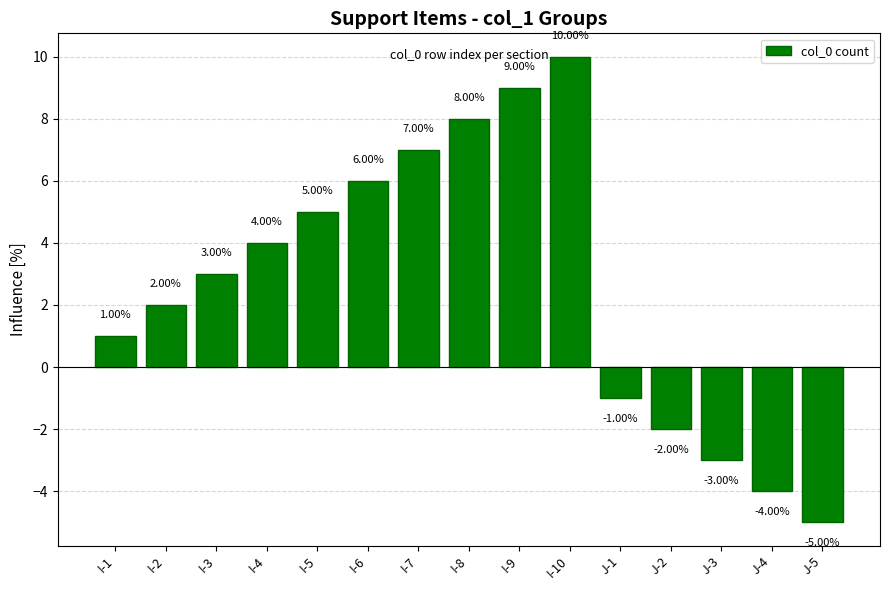

What position from the left is I-8?

8